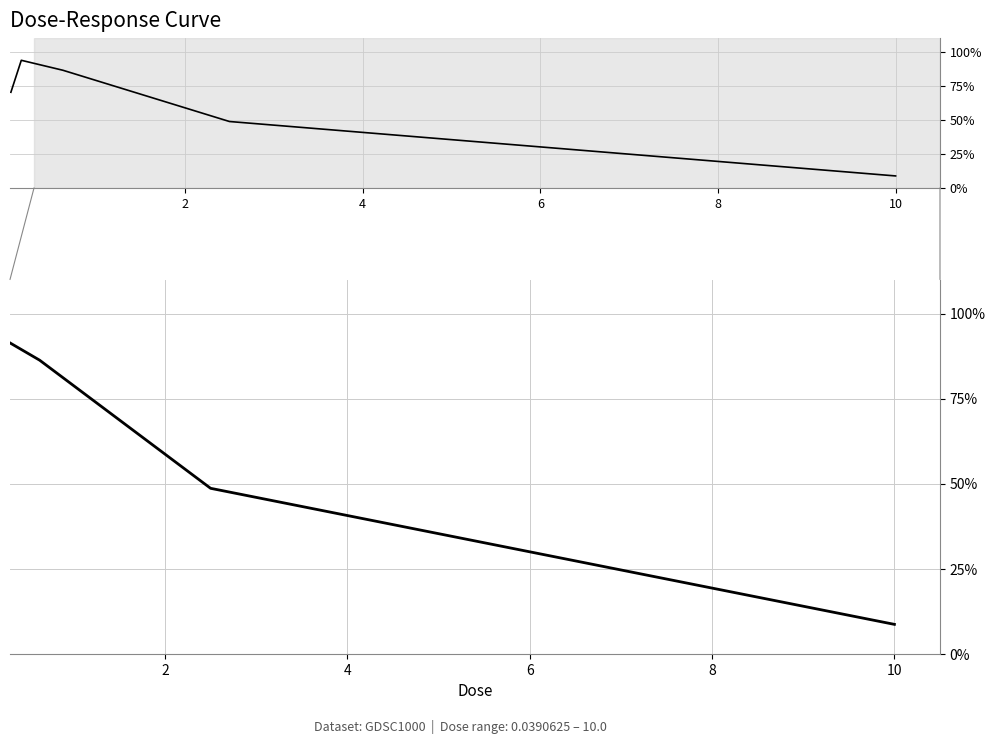

The value at 6 is 16.2. True or false?

False